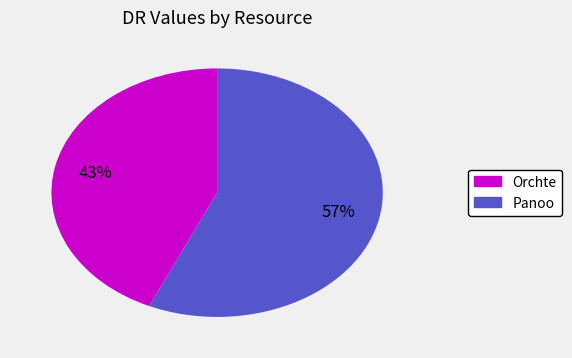

The Panoo slice represents 50% of the pie. True or false?

False